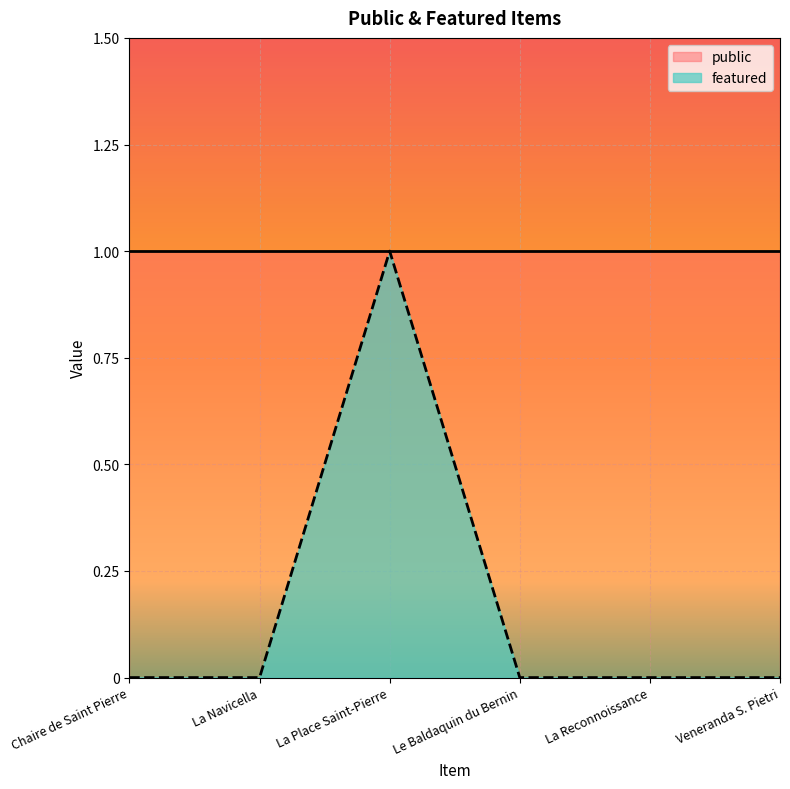

Reading left to right, list all the values displayed in this chart.

0	0	1	0	0	0